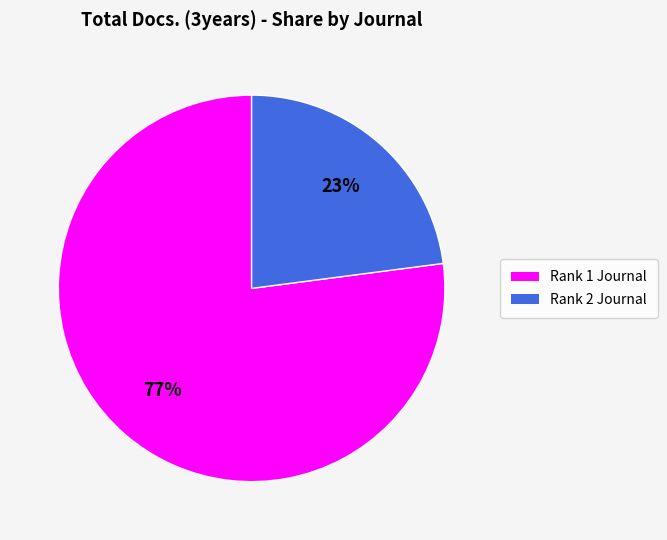

Does Rank 2 Journal represent more than half of the total?

No